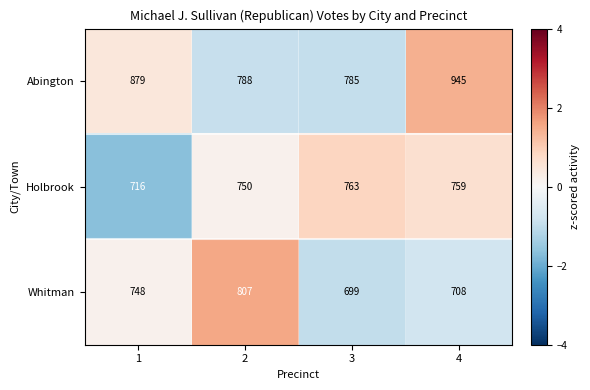

What is the difference between the maximum and second lowest values in the Holbrook series?

13